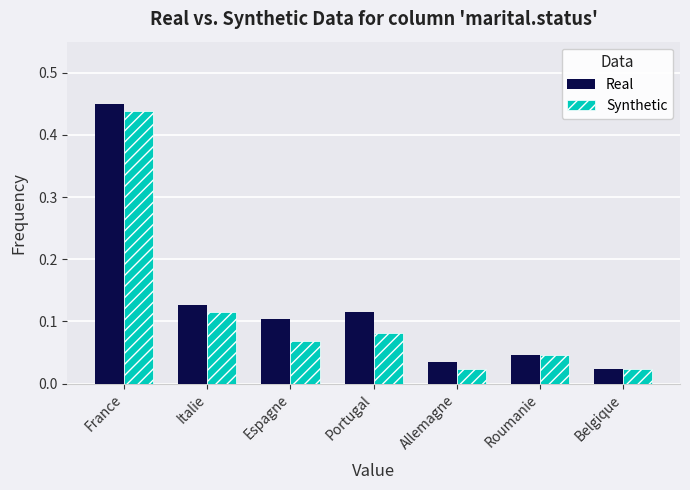

Which series changed the most between Allemagne and Roumanie?

Synthetic